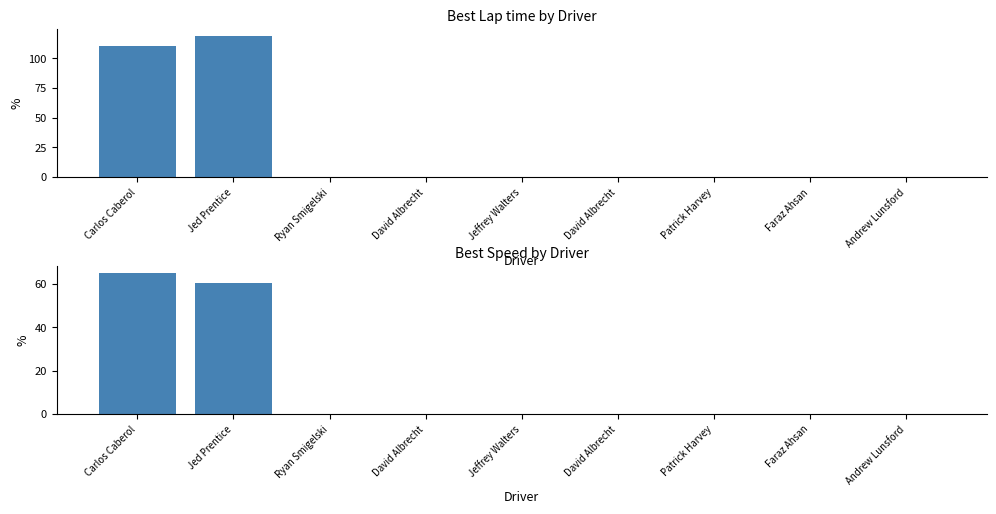

List the labels in order of Best Speed value, largest first.

Carlos Caberol, Jed Prentice, Ryan Smigelski, David Albrecht, Jeffrey Walters, David Albrecht, Patrick Harvey, Faraz Ahsan, Andrew Lunsford